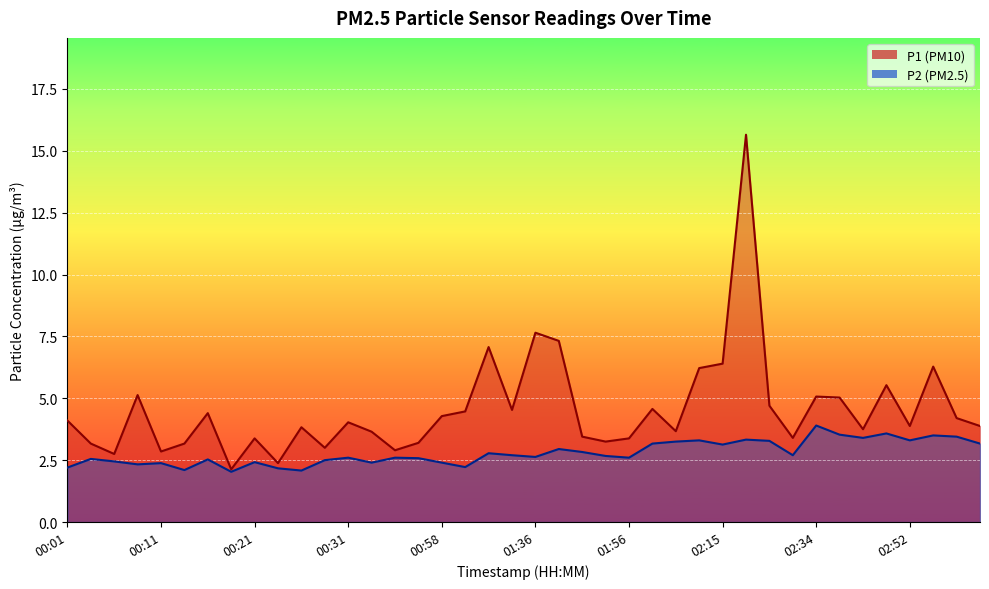

How many interior local valleys does the P2 series have?

12